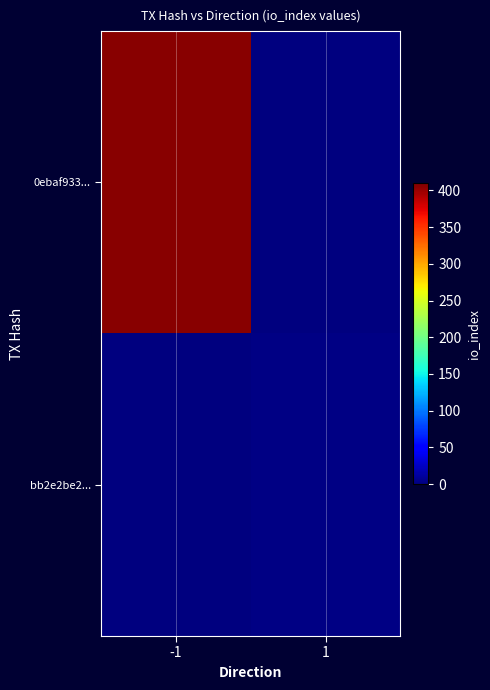

What is the difference between the highest and lowest values at 1?

2